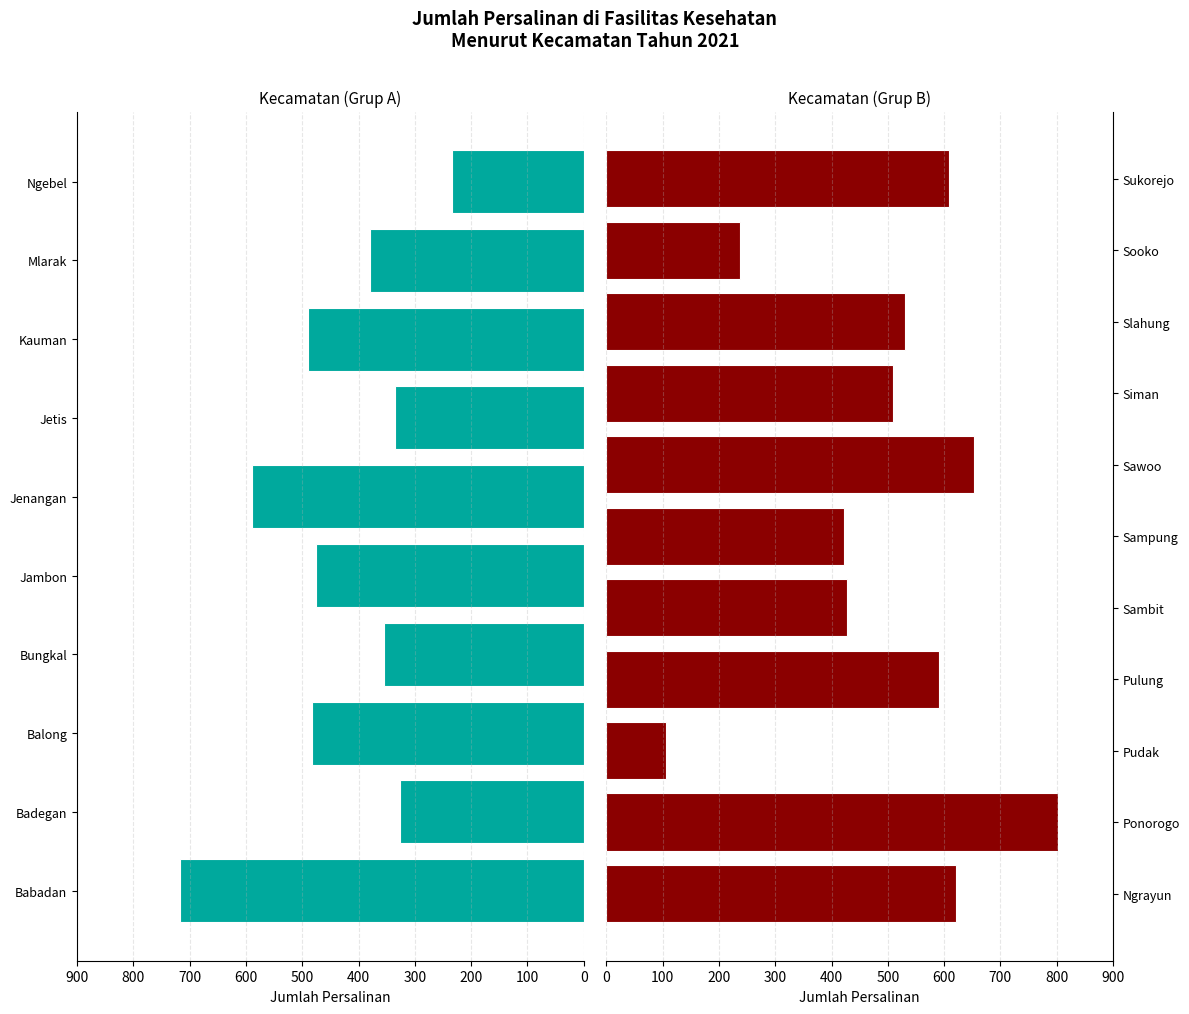

Rank the categories by value from highest to lowest.

Ponorogo, Babadan, Sawoo, Ngrayun, Sukorejo, Pulung, Jenangan, Slahung, Siman, Kauman, Balong, Jambon, Sambit, Sampung, Mlarak, Bungkal, Jetis, Badegan, Sooko, Ngebel, Pudak